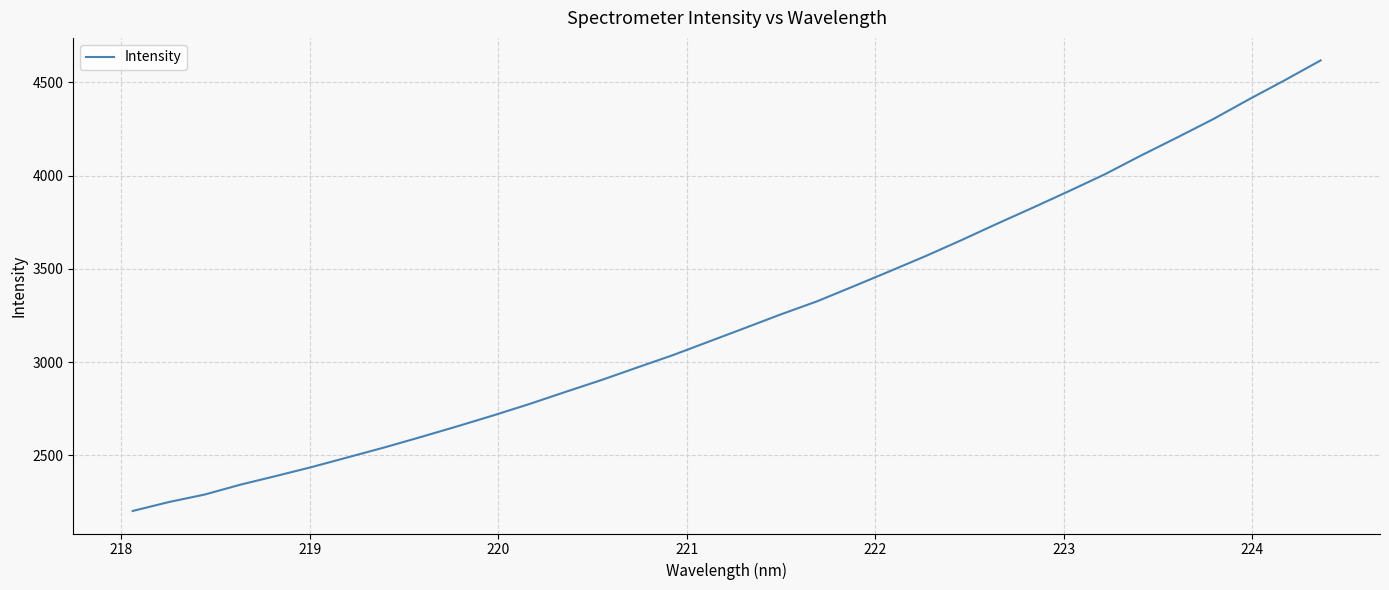

What is the minimum value shown in the chart?

2201.2